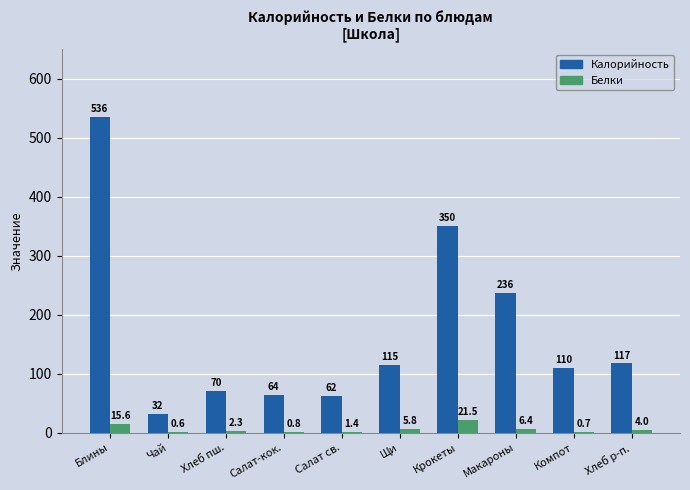

Count the number of data series in this chart.

2